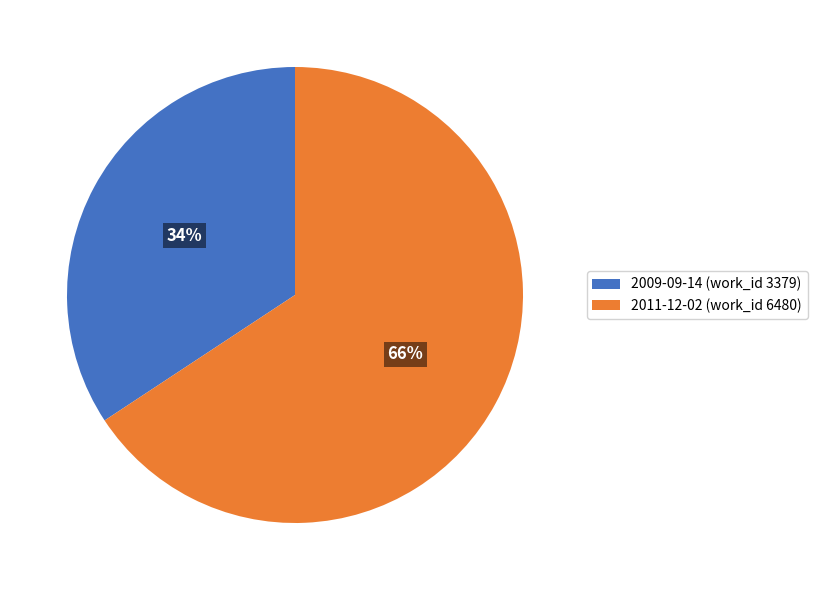

Is it true that 2011-12-02 is 80% of the pie?

False